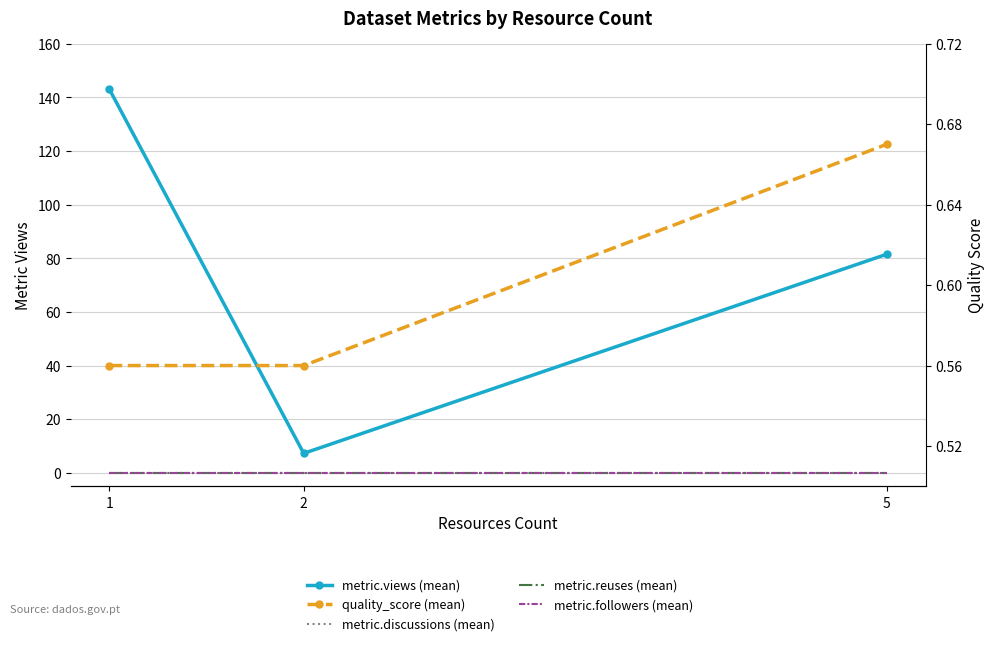

What are all the series names shown in the legend?

metric.views (mean), metric.discussions (mean), metric.reuses (mean), metric.followers (mean), quality_score (mean)